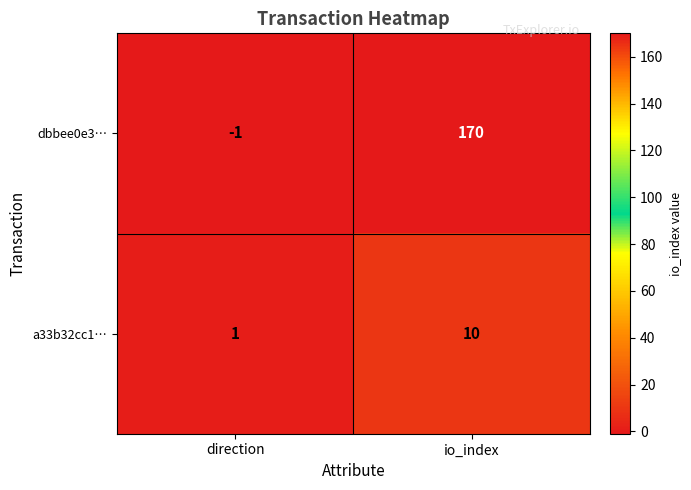

What is the difference between the a33b32cc1… values at direction and io_index?

9